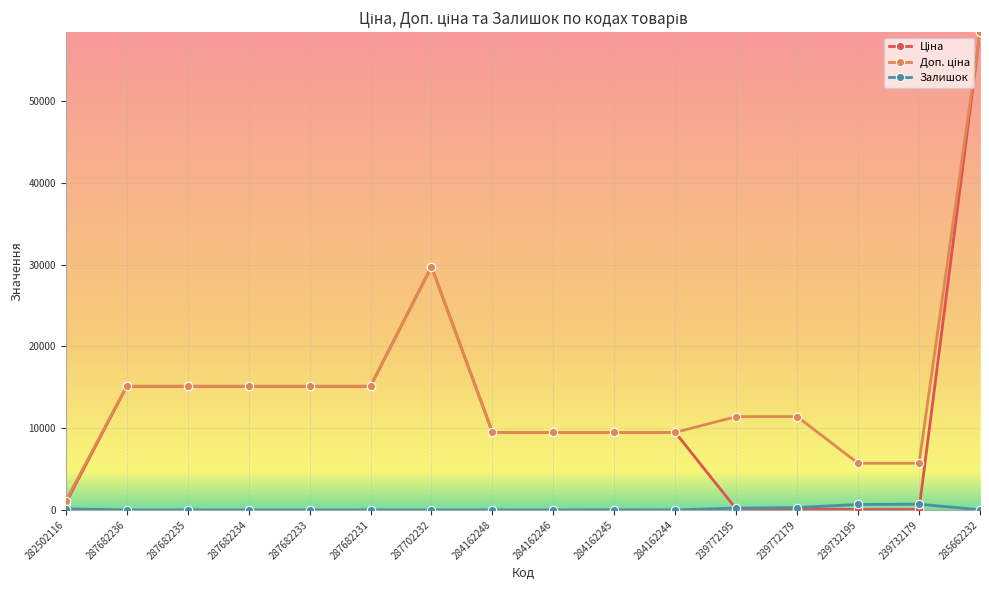

At how many categories does at least one series exceed 5024?

15